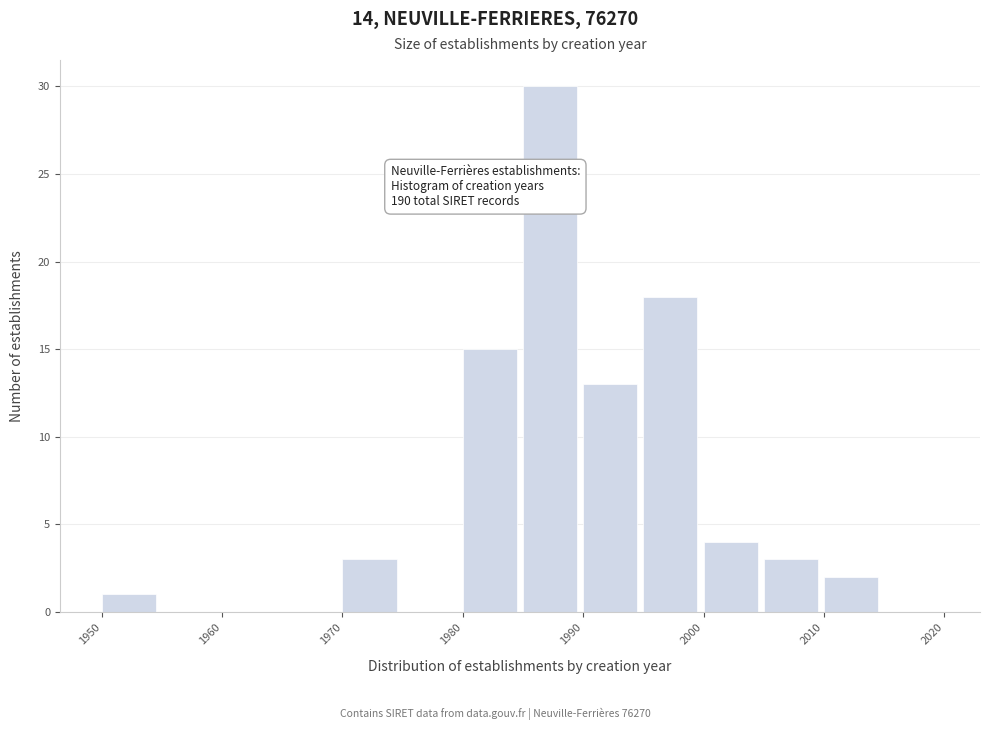

Which range on the x-axis has the tallest bar?

1985 to 1990